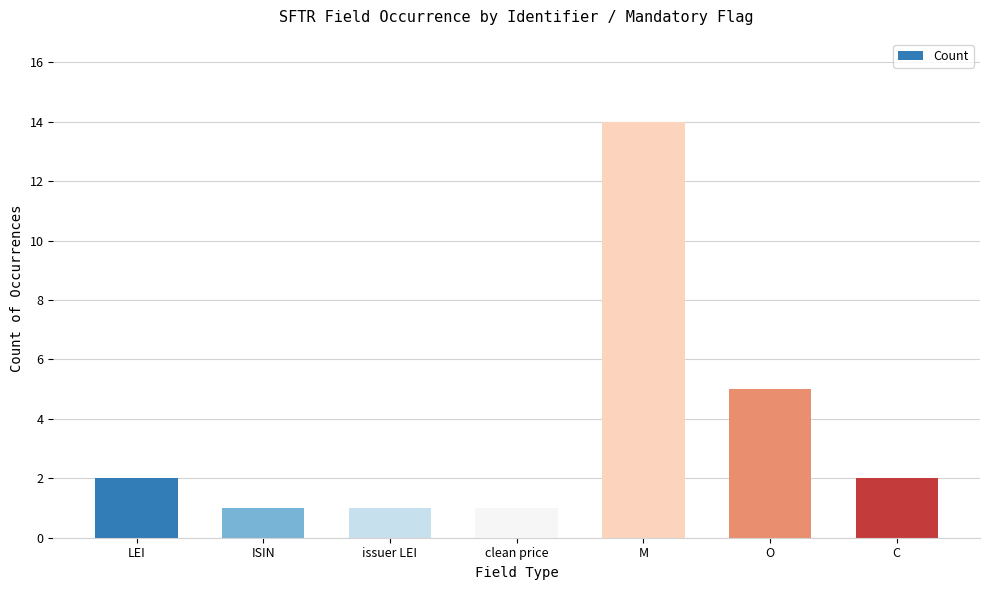

Approximately how many times larger is the value at C compared to ISIN?

2.0